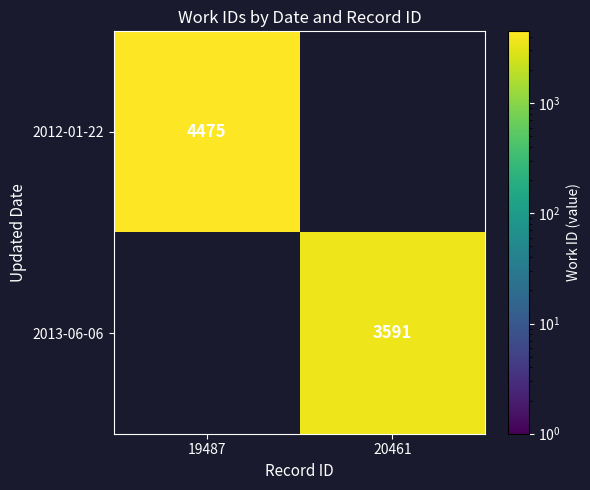

The value of 2012-01-22 at 19487 is 6740.9. True or false?

False